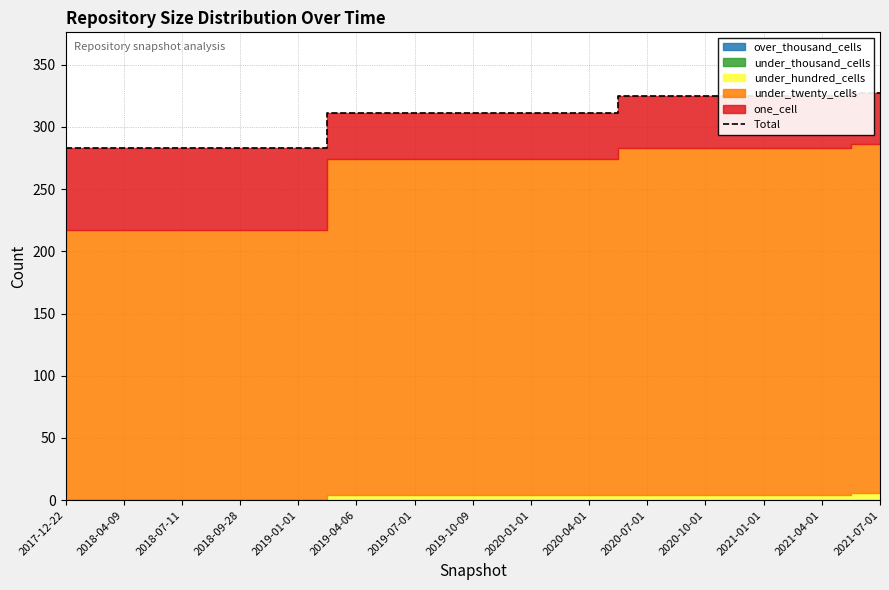

Reading left to right, transcribe all the data shown in this chart.

2017-12-22=283	2018-04-09=283	2018-07-11=283	2018-09-28=283	2019-01-01=283	2019-04-06=311	2019-07-01=311	2019-10-09=311	2020-01-01=311	2020-04-01=311	2020-07-01=325	2020-10-01=325	2021-01-01=325	2021-04-01=325	2021-07-01=327